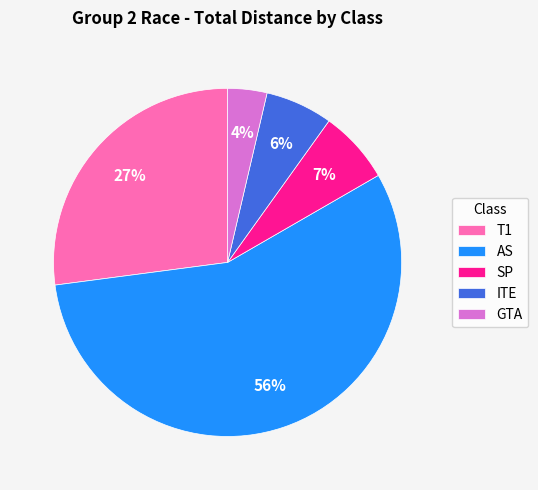

Which has a higher value, GTA or T1?

T1